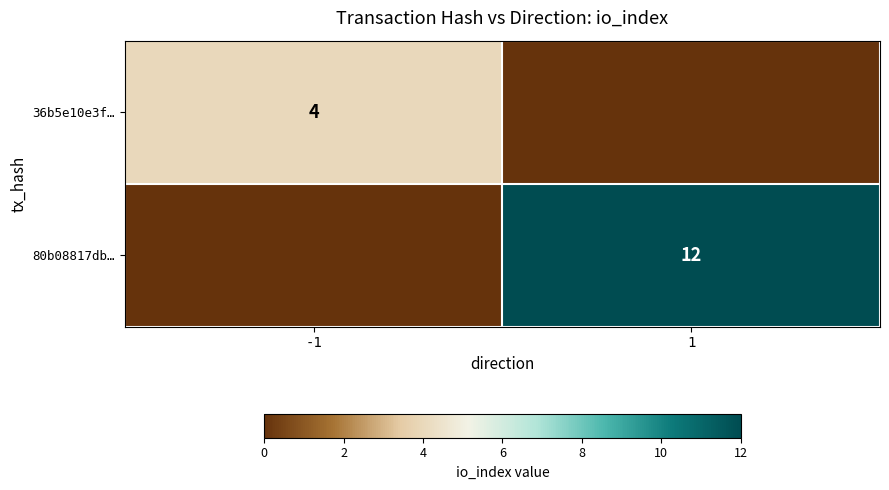

Is it true that 36b5e10e3f… equals 4 at -1?

True